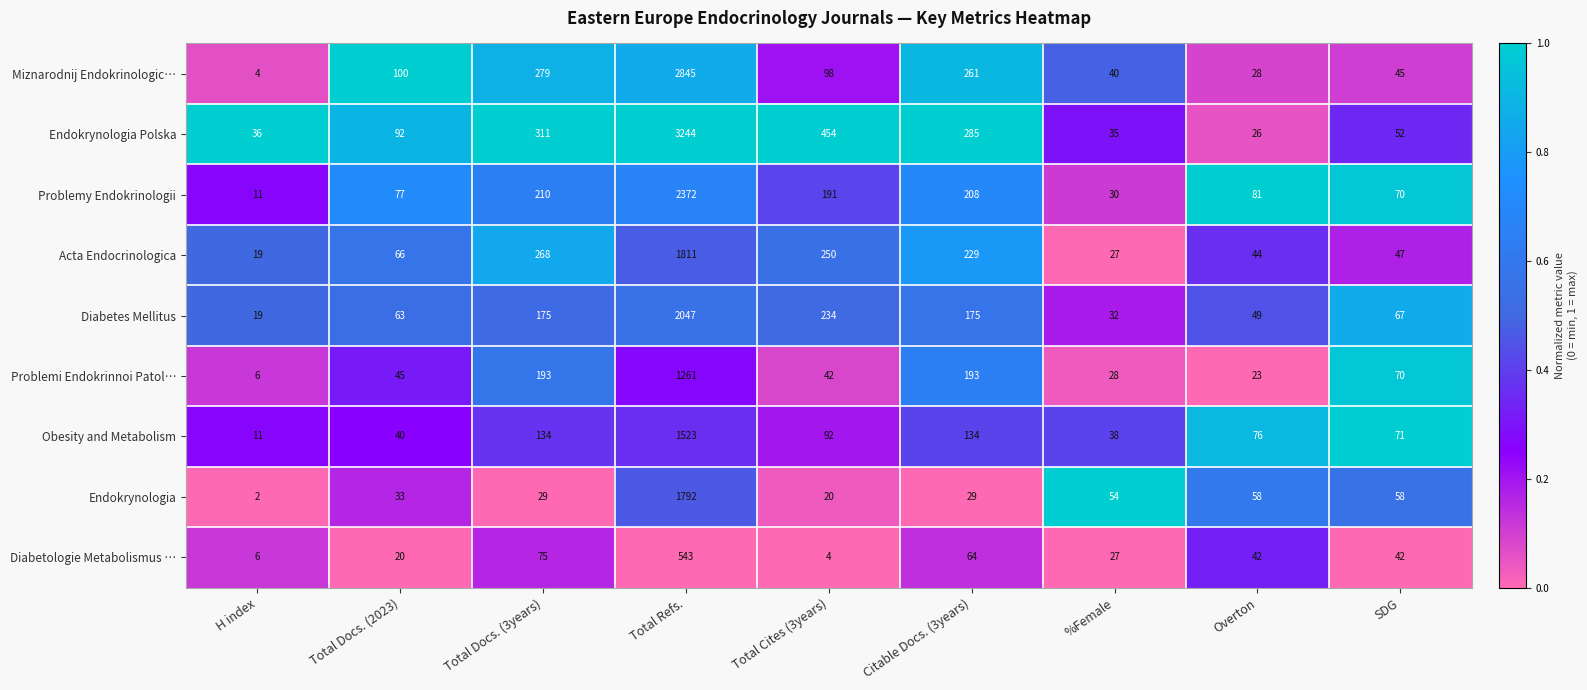

Which series has the widest spread of values?

Endokrynologia Polska